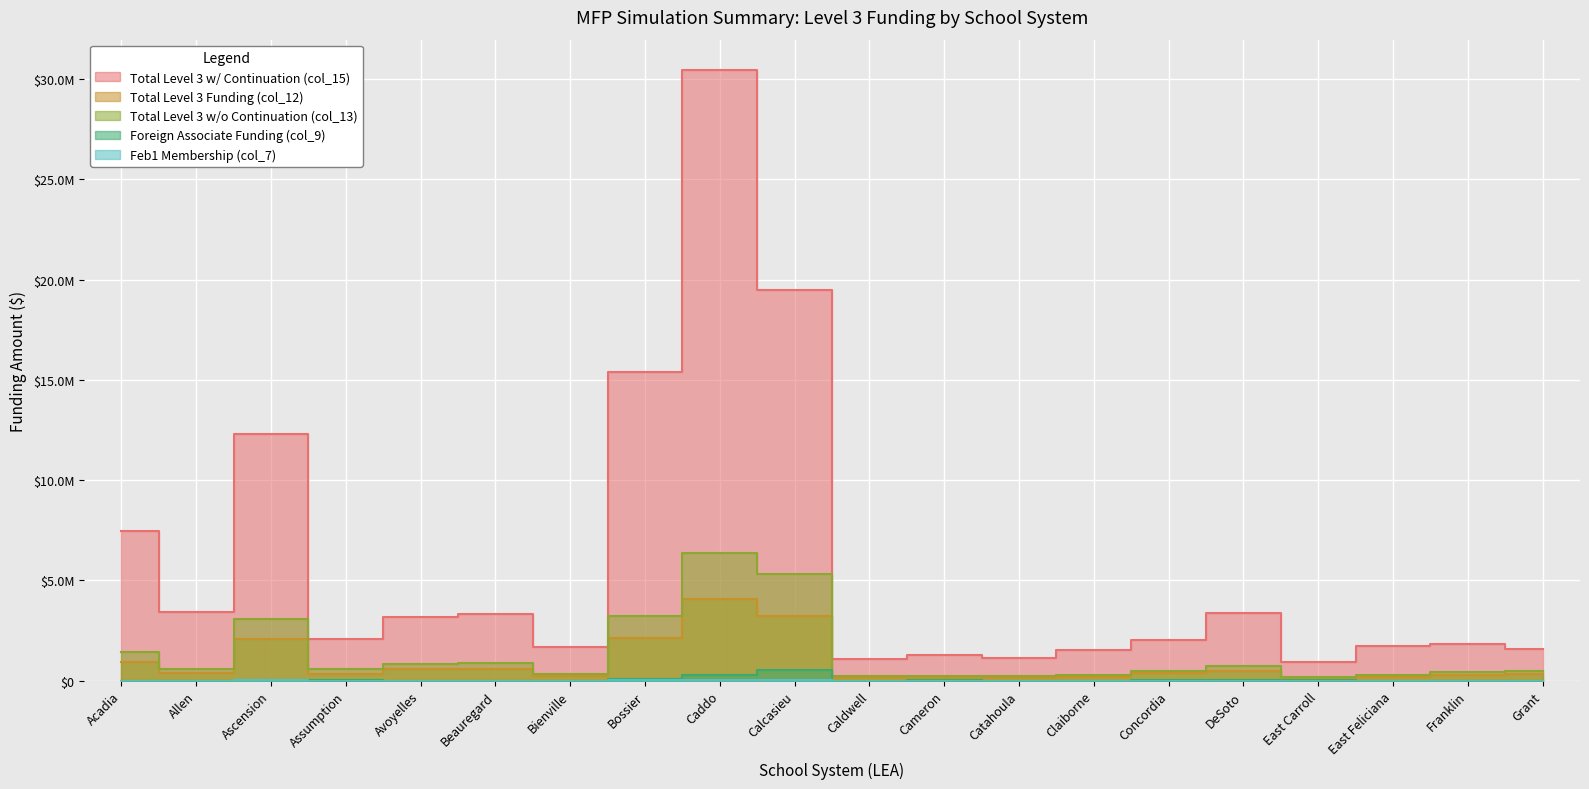

Between Cameron and Assumption, which is larger?

Assumption